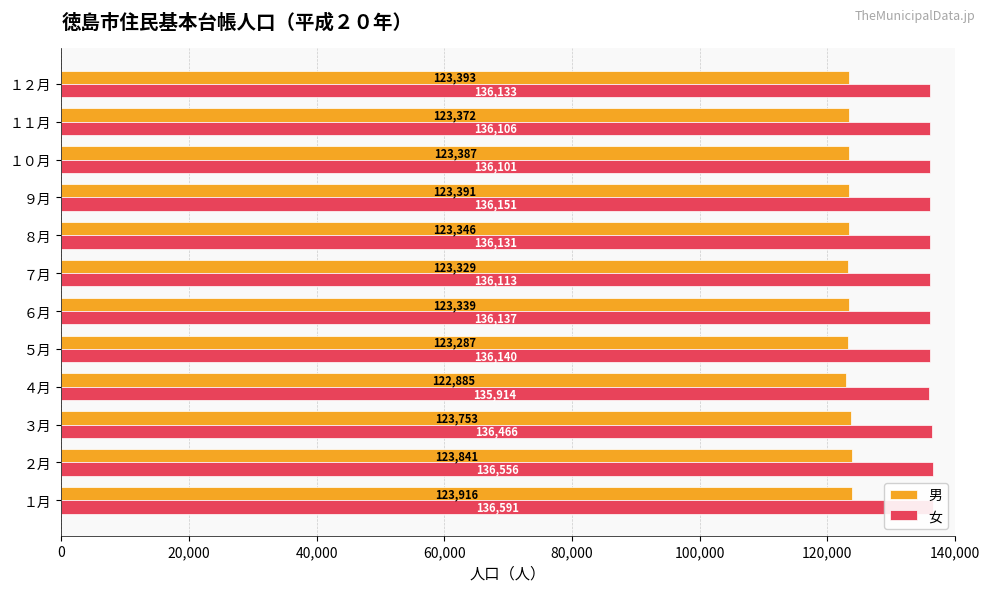

Reading left to right, what are all the values shown in this chart?

男: 123916	123841	123753	122885	123287	123339	123329	123346	123391	123387	123372	123393
女: 136591	136556	136466	135914	136140	136137	136113	136131	136151	136101	136106	136133